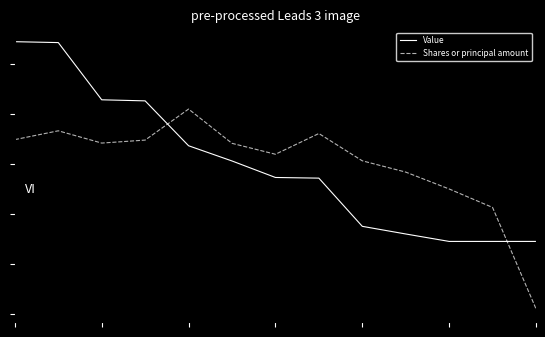

Is this an area chart (filled region under the line)?

No